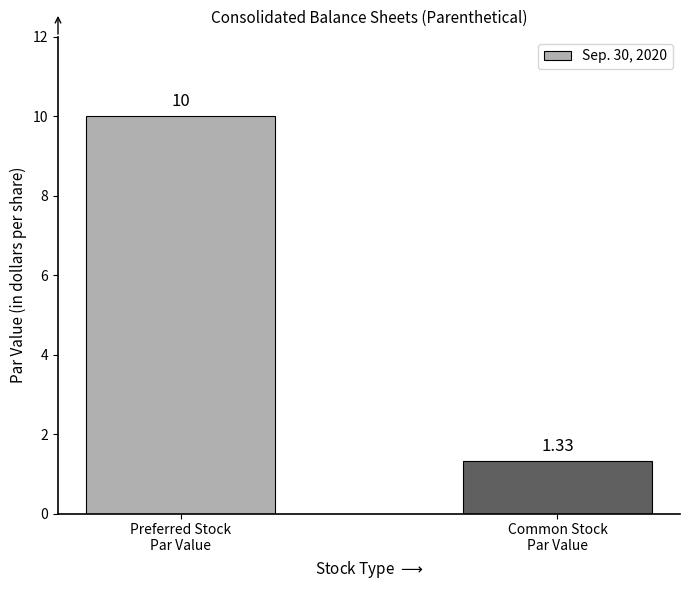

Count the number of data series in this chart.

1